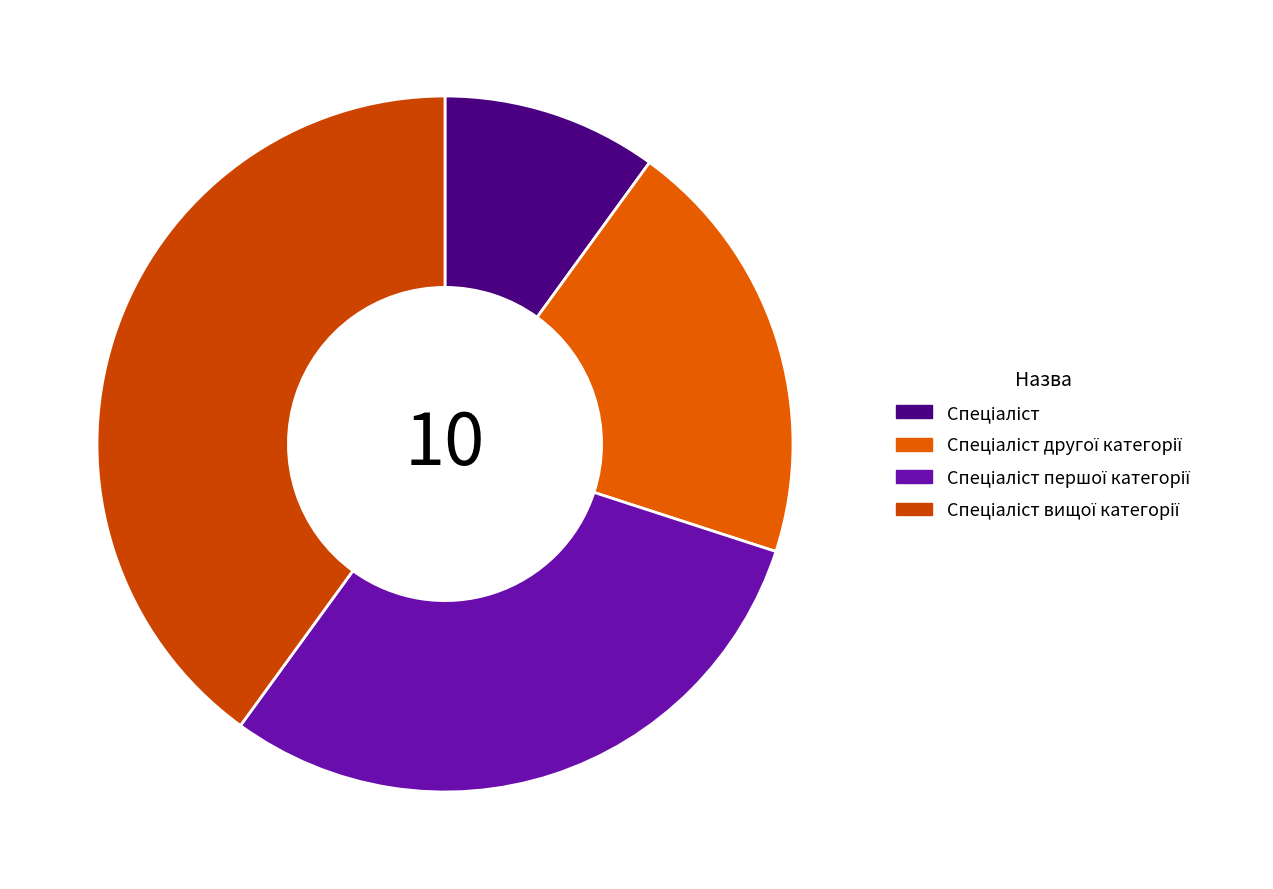

Is it true that Спеціаліст вищої категорії is 40% of the pie?

True